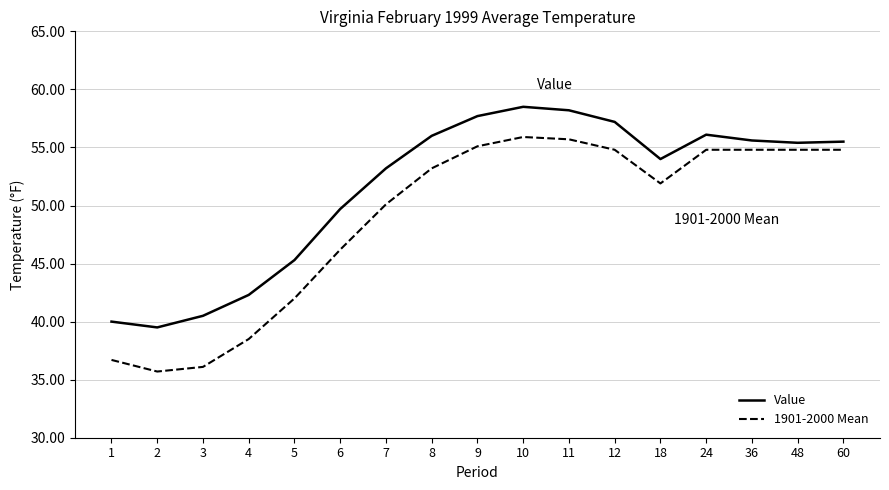

True or false: 1901-2000 Mean and Value intersect in this chart.

False